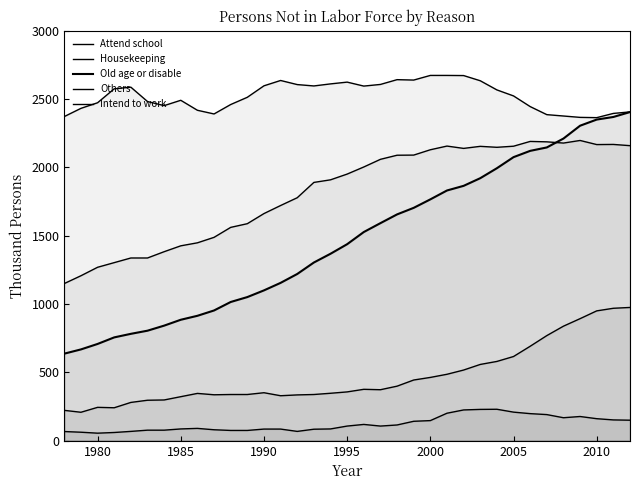

Does the chart have visible grid lines?

No